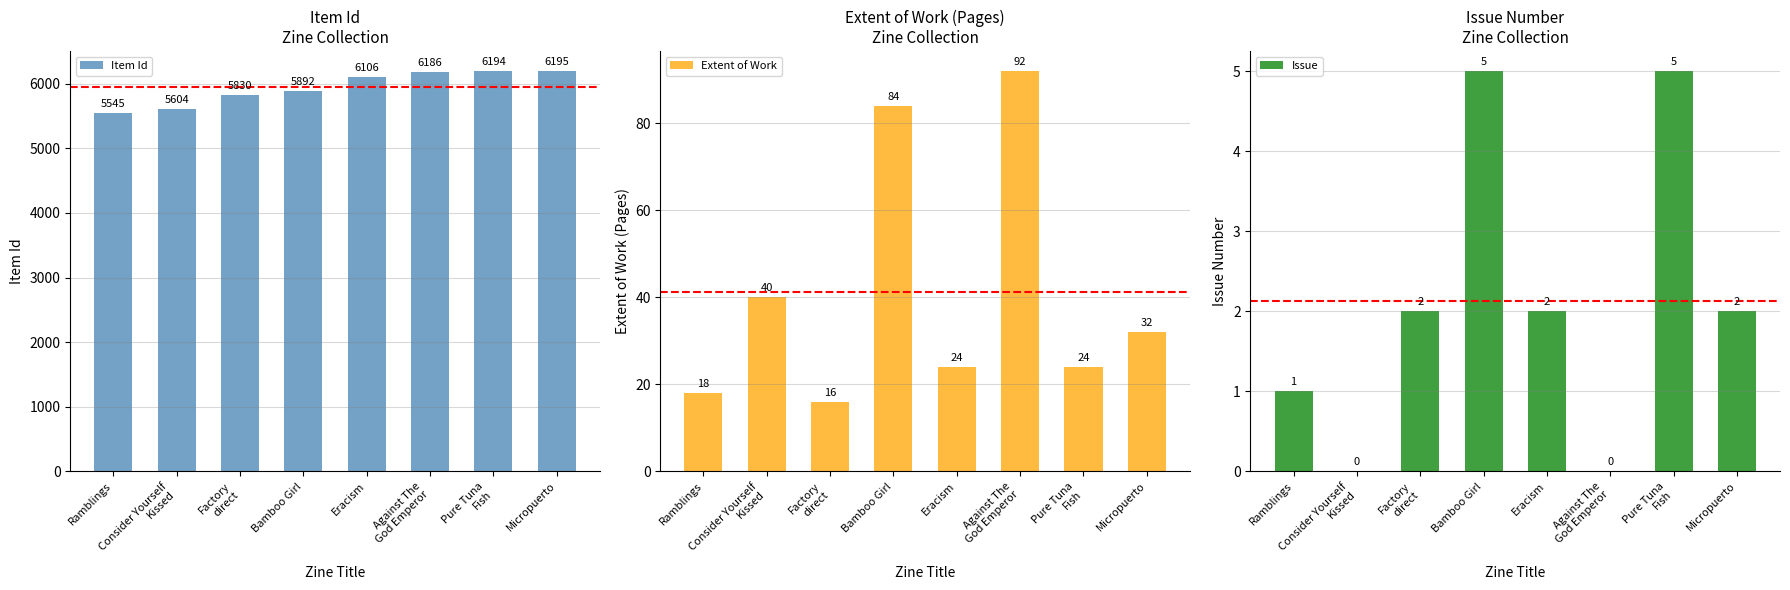

What is the spread (max minus min) of values at Consider Yourself
Kissed?

5604